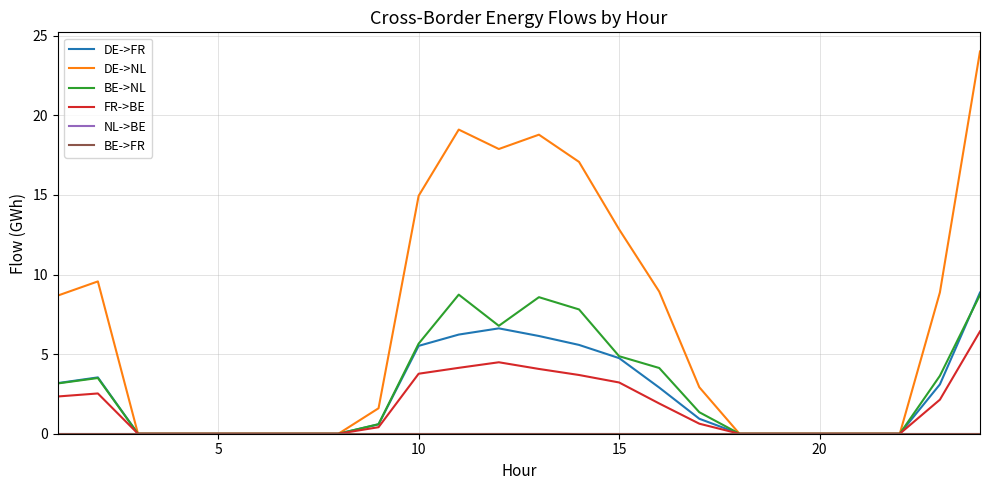

Which series has the largest total across all categories?

DE->NL